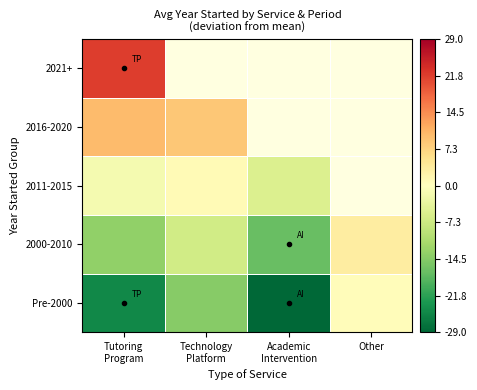

What is the difference between the 2000-2010 values at Other and Technology Platform?

9.9